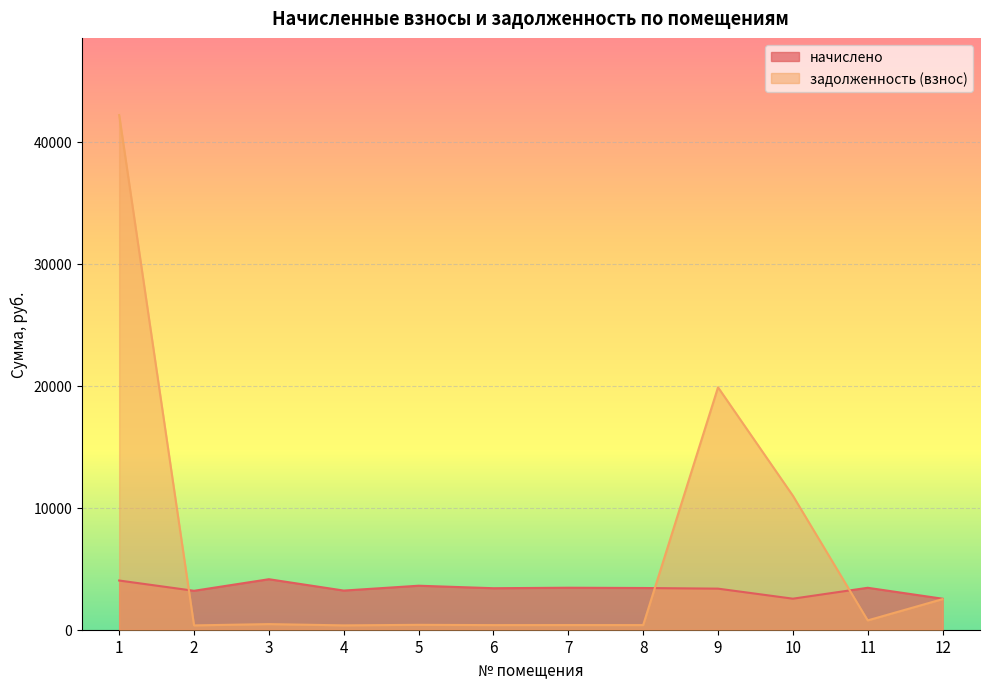

At which category does начислено reach its first local valley?

2